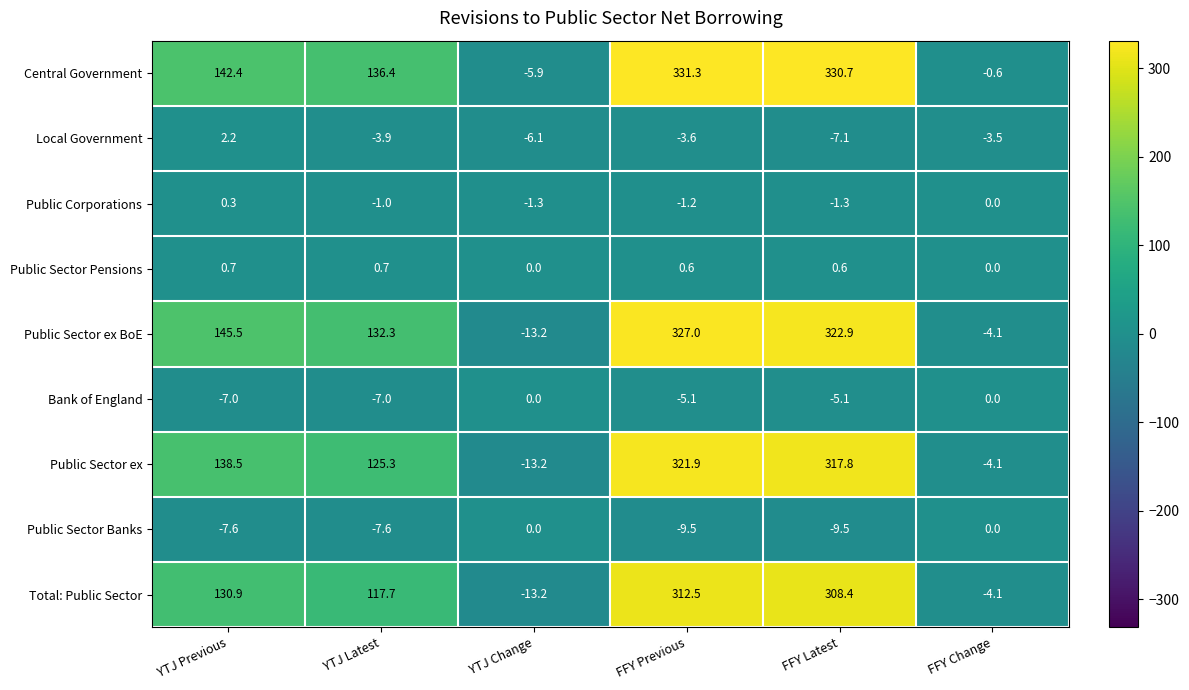

How many data points in Public Sector ex BoE are above 145?

3